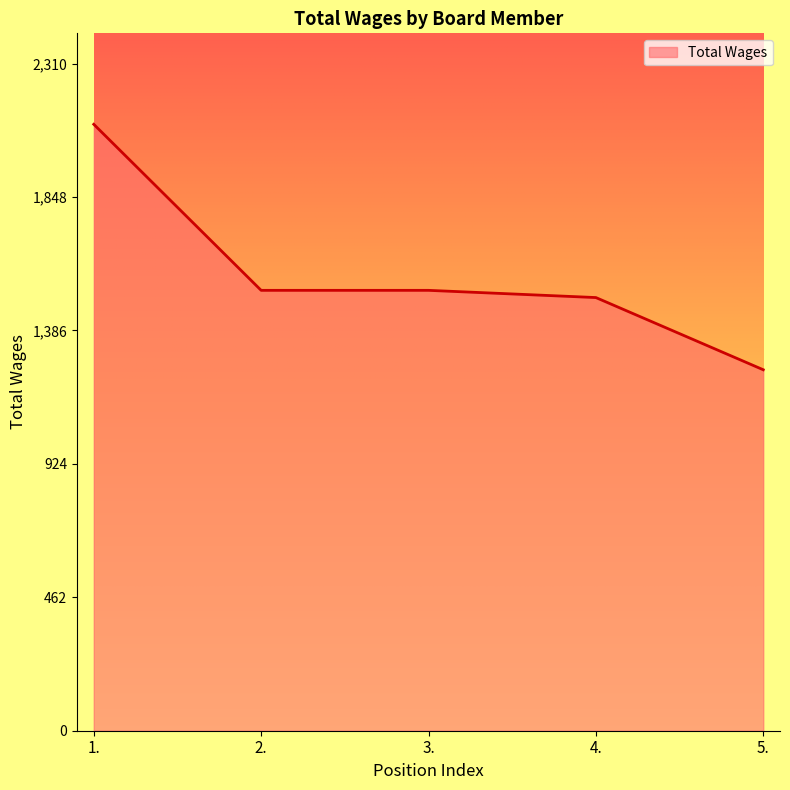

The value at 3. is 2328. True or false?

False